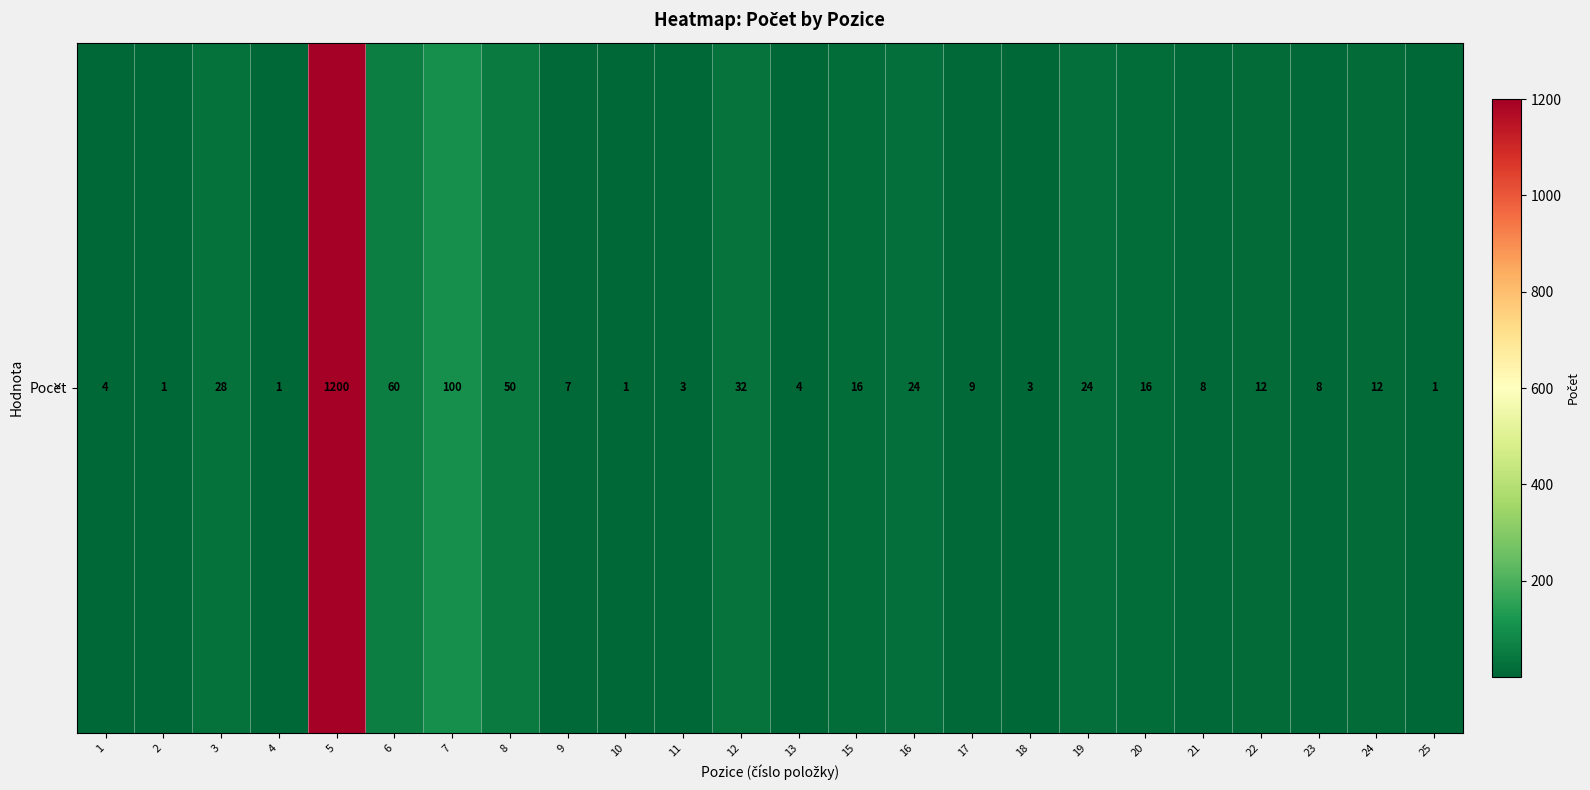

What is the difference between the second highest and minimum values?

99